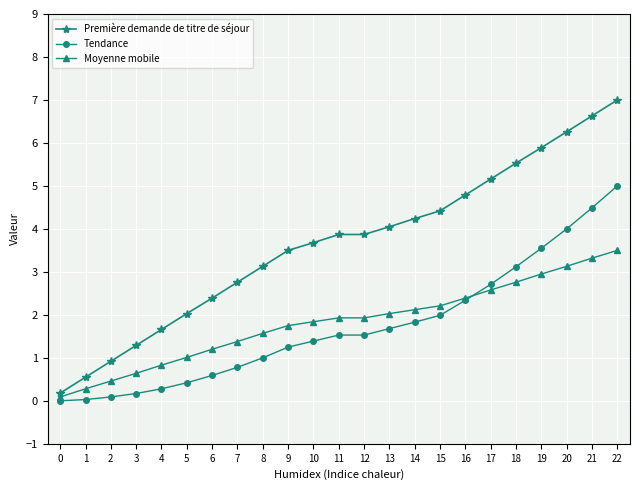

At which label is Moyenne mobile closest to 1?

5